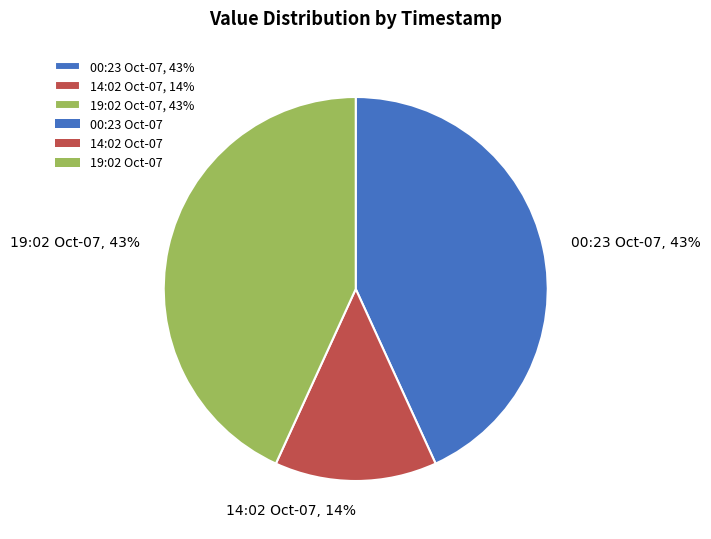

How many slices are in this pie chart?

3